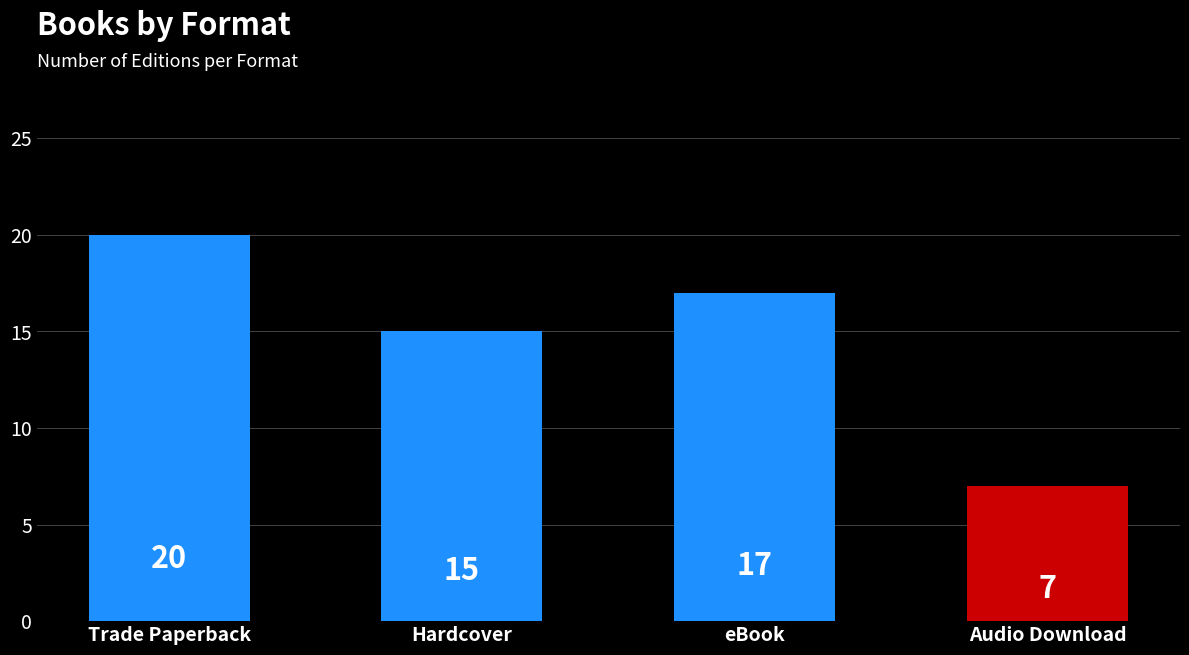

Are the bars horizontal?

No